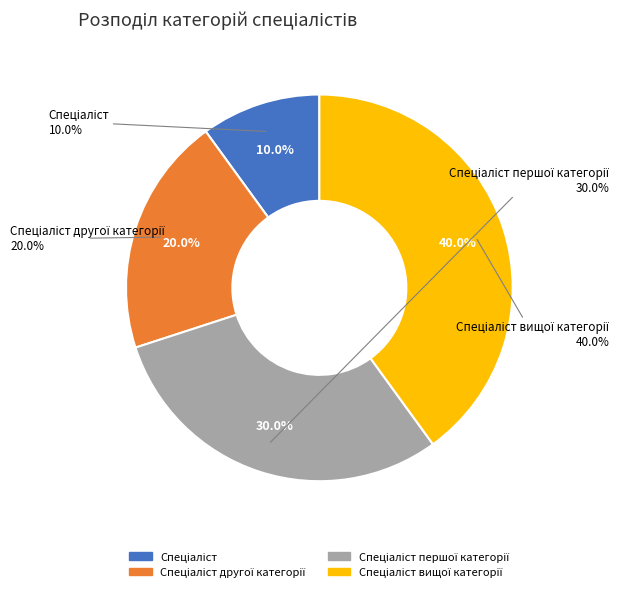

Is the sum of Спеціаліст вищої категорії and Спеціаліст greater than half?

No